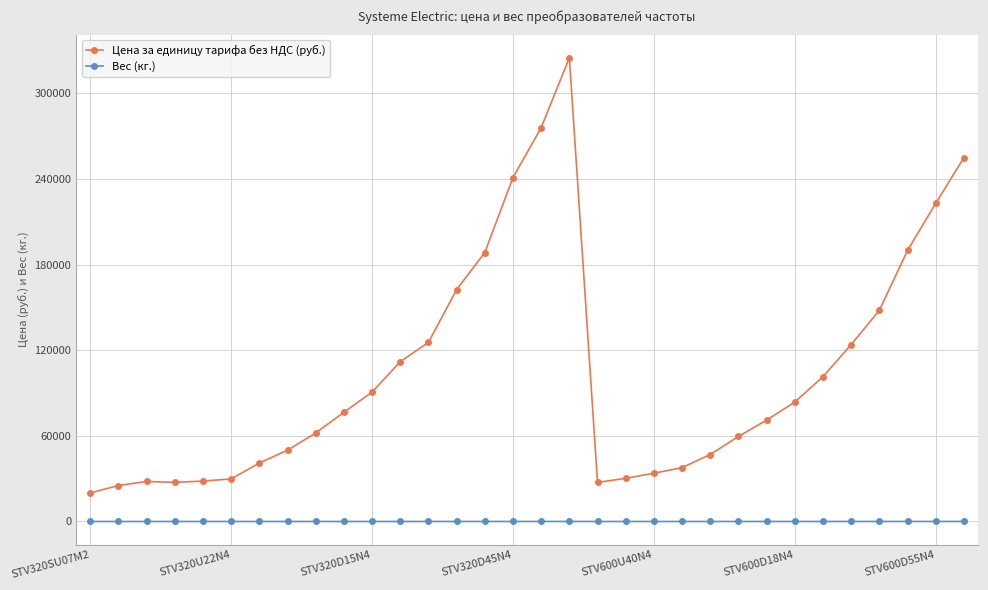

True or false: Цена за единицу тарифа без НДС (руб.) and Вес (кг.) intersect in this chart.

False